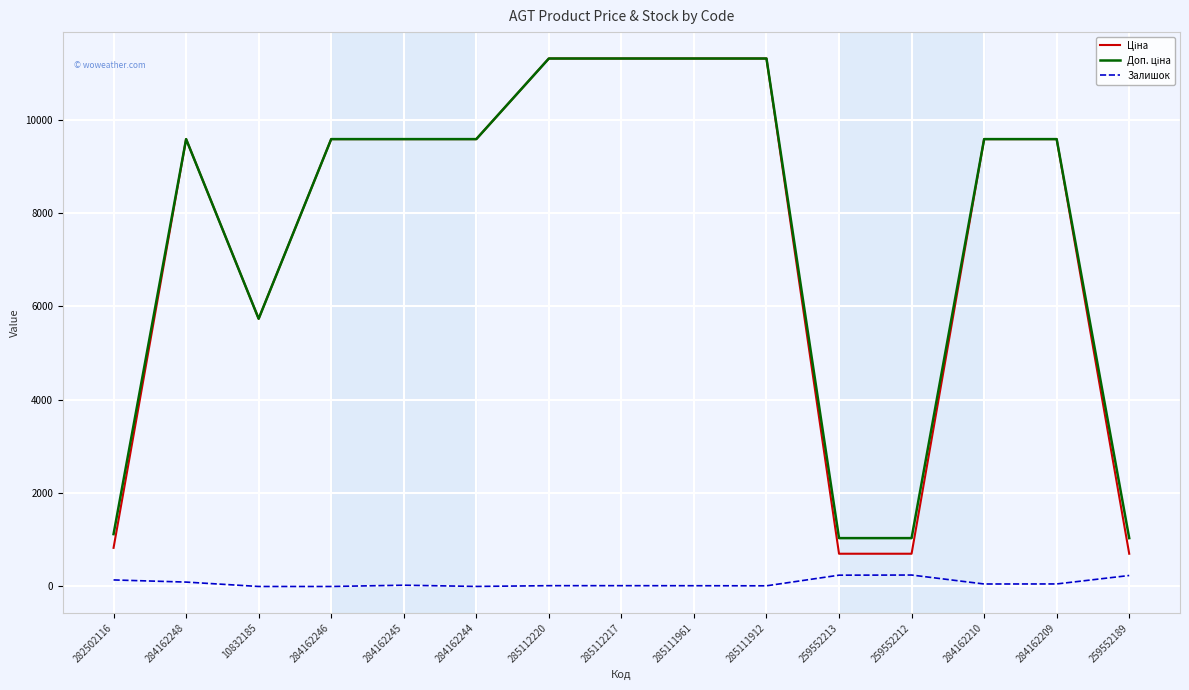

Does the chart display data point markers on the line(s)?

No